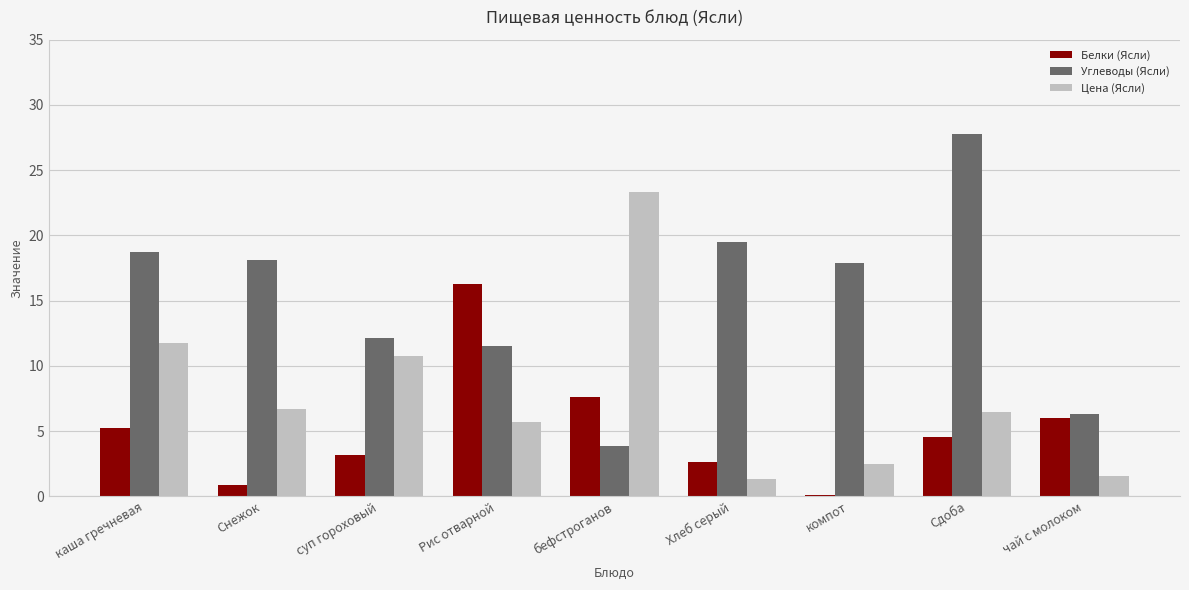

How many bars are there in total?

27